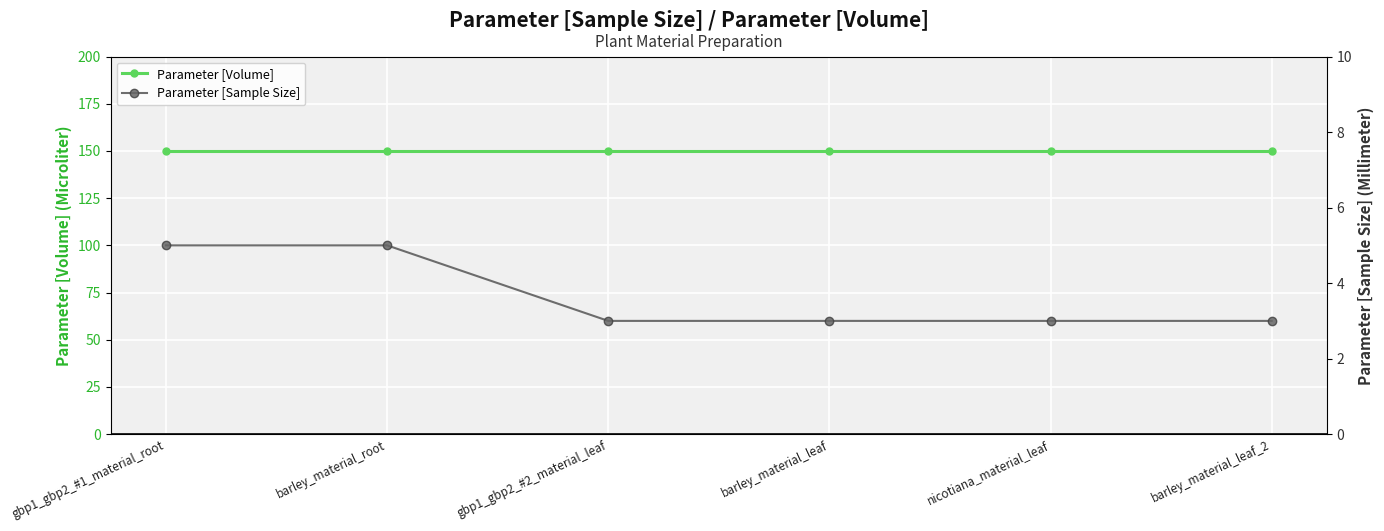

Which series has the widest spread of values?

Parameter [Sample Size]